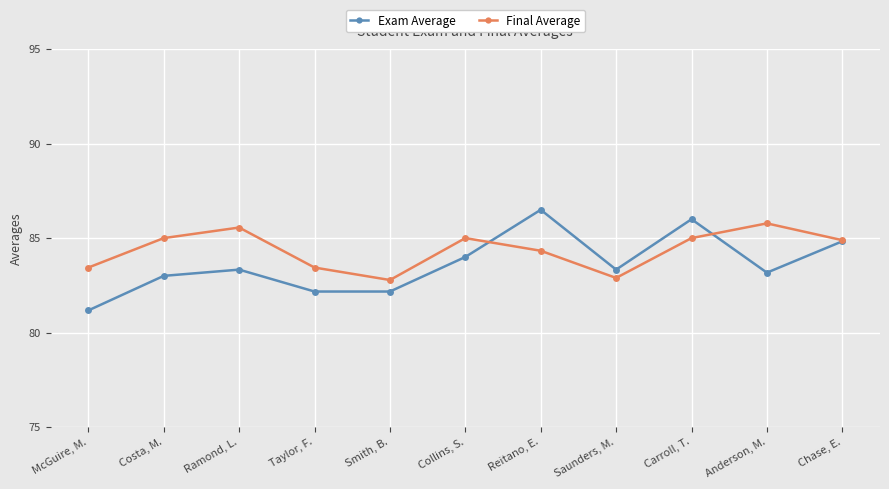

True or false: Exam Average and Final Average cross at least once.

True